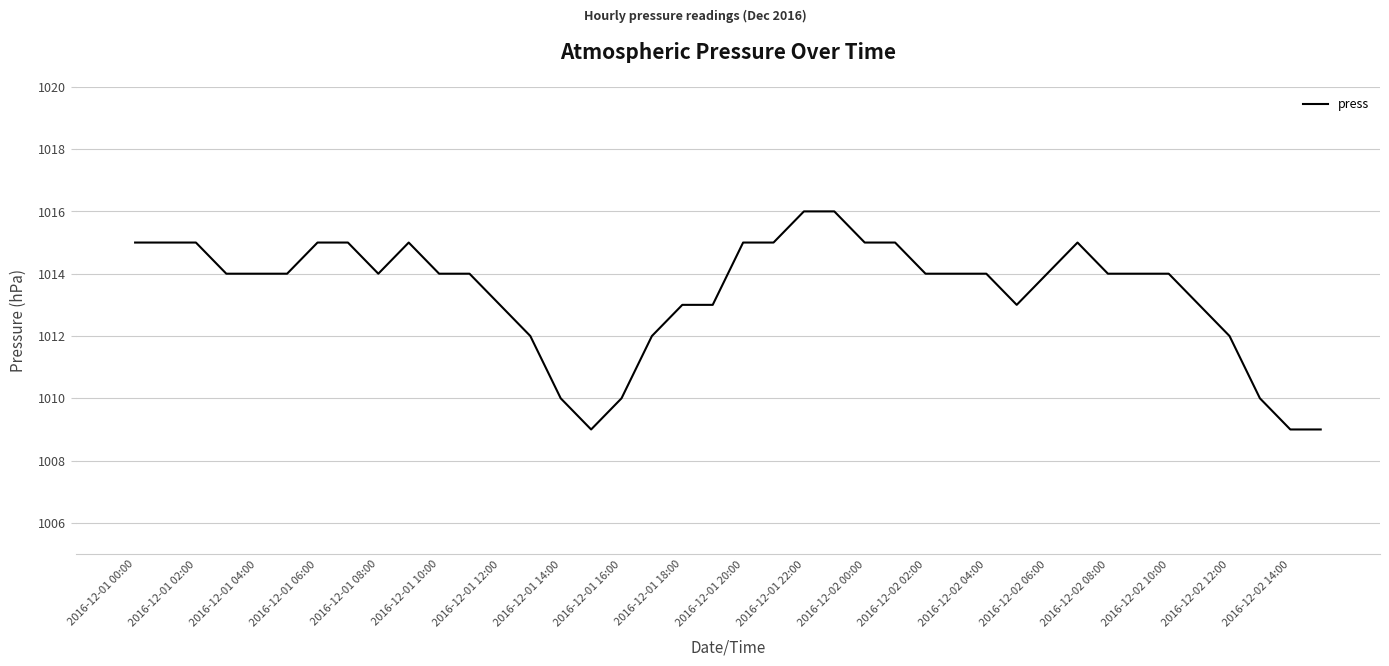

What is the difference between the maximum and minimum values?

7